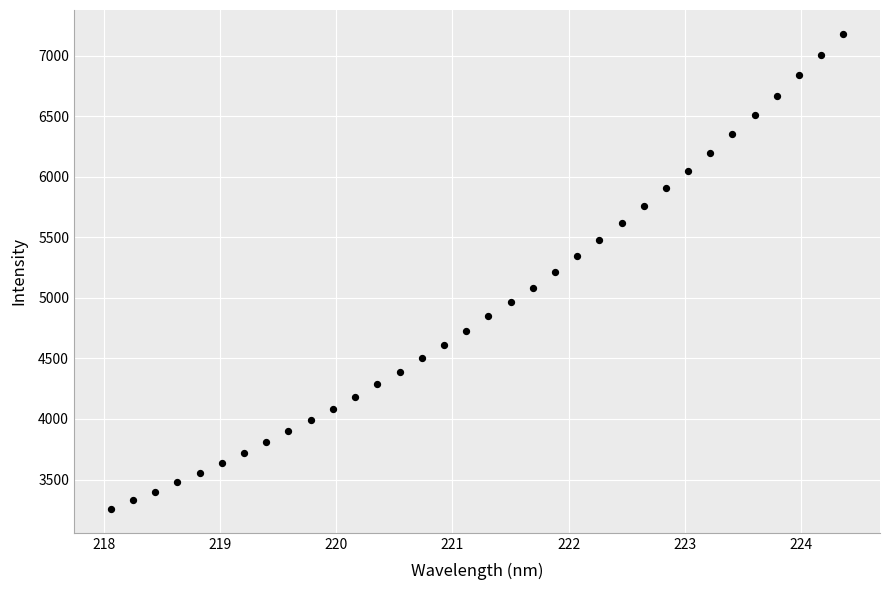

What is the range of X values (max minus min)?

6.3